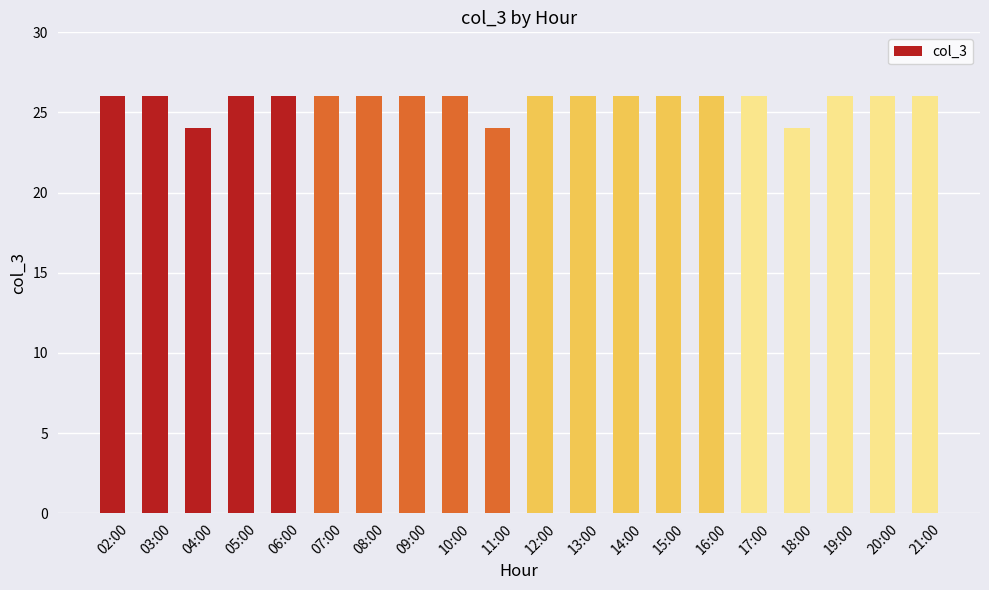

Are the bars grouped side by side (vs. stacked)?

No